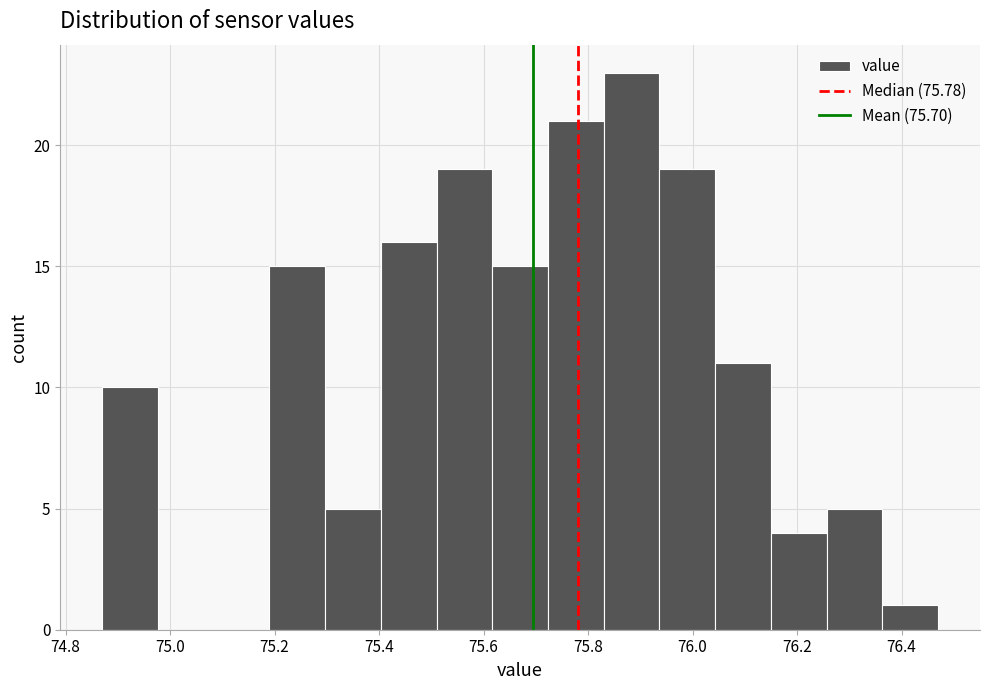

Reading left to right, transcribe this chart: for each bar, give the range it covers on the x-axis and its height. Neither the bar edges nor the heights are printed on the chart, so give them approximately, as read against the axes.

74.88 to 74.98: 10
74.98 to 75.08: 0
75.08 to 75.20: 0
75.20 to 75.30: 15
75.30 to 75.40: 5
75.40 to 75.52: 16
75.52 to 75.62: 19
75.62 to 75.72: 15
75.72 to 75.84: 21
75.84 to 75.94: 23
75.94 to 76.04: 19
76.04 to 76.16: 11
76.16 to 76.26: 4
76.26 to 76.36: 5
76.36 to 76.48: 1